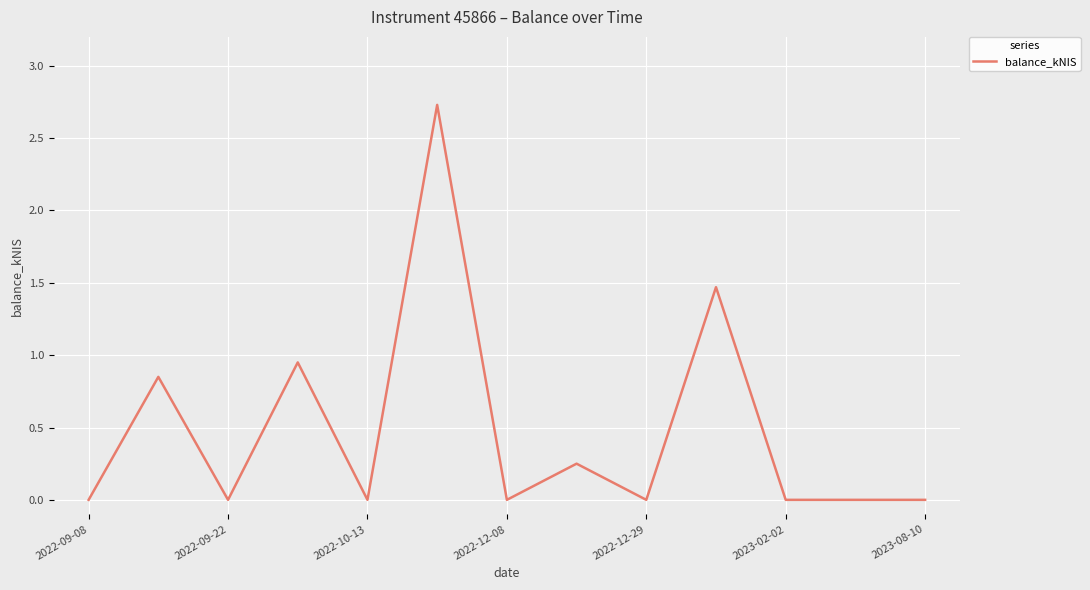

Count the number of categories in the chart.

13